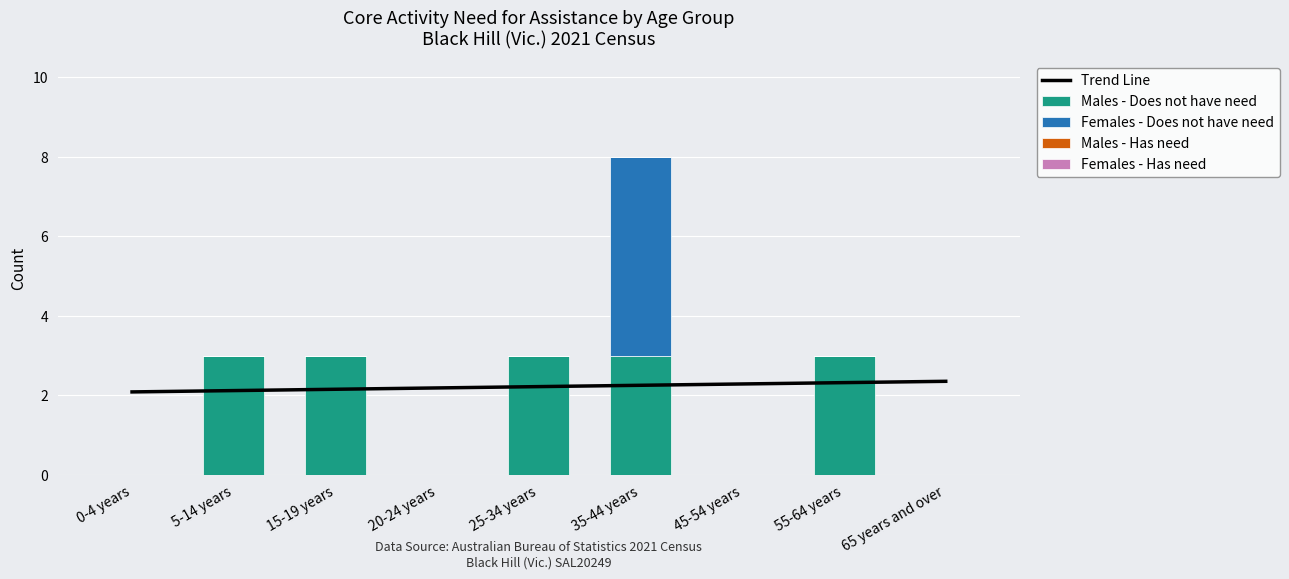

How many series are shown in this chart?

5